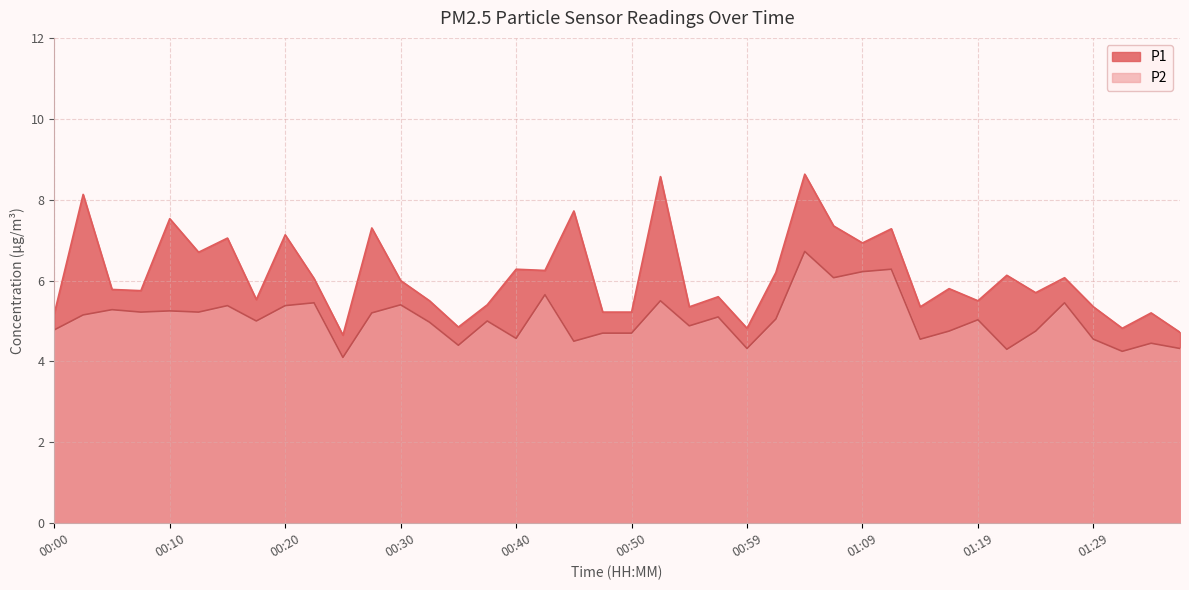

Reading left to right, list all the values displayed in this chart.

P1: 5.2	8.1	5.8	5.8	7.5	6.7	7.0	5.5	7.1	6.0	4.7	7.3	6.0	5.5	4.8	5.4	6.3	6.2	7.7	5.2	5.2	8.6	5.3	5.6	4.8	6.2	8.6	7.3	6.9	7.3	5.3	5.8	5.5	6.1	5.7	6.1	5.3	4.8	5.2	4.7
P2: 4.8	5.2	5.3	5.2	5.2	5.2	5.4	5.0	5.4	5.5	4.1	5.2	5.4	5.0	4.4	5.0	4.6	5.7	4.5	4.7	4.7	5.5	4.9	5.1	4.3	5.0	6.7	6.1	6.2	6.3	4.5	4.8	5.0	4.3	4.8	5.5	4.5	4.2	4.5	4.3